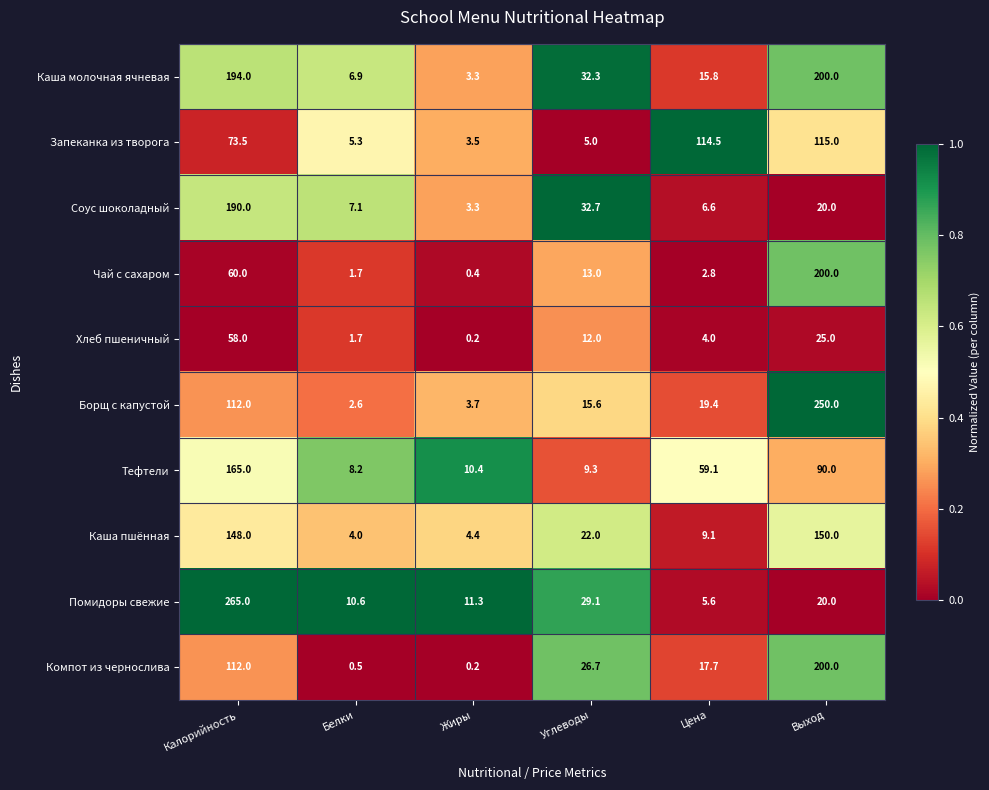

How many series are shown in this chart?

10